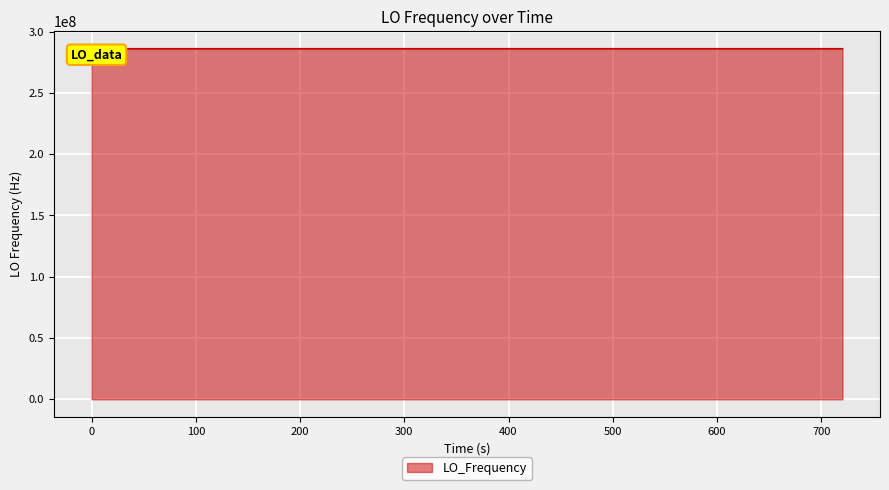

What is the maximum value shown in the chart?

286047004.3